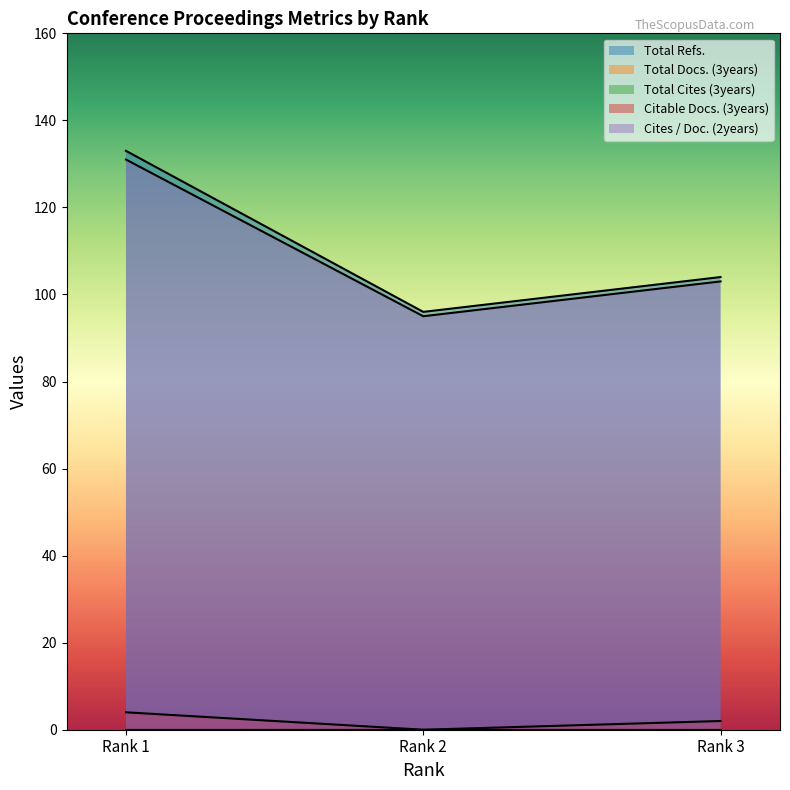

The Cites / Doc. (2years) series shows 59 at Rank 3. True or false?

False